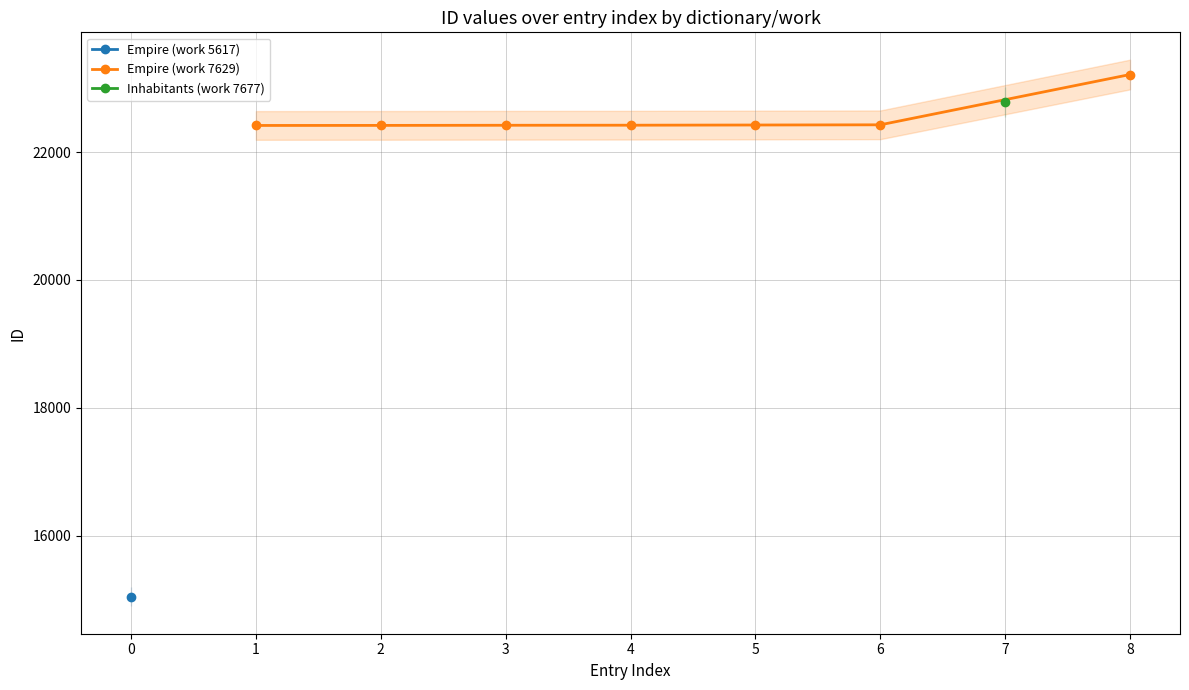

How many lines are shown in the chart?

1